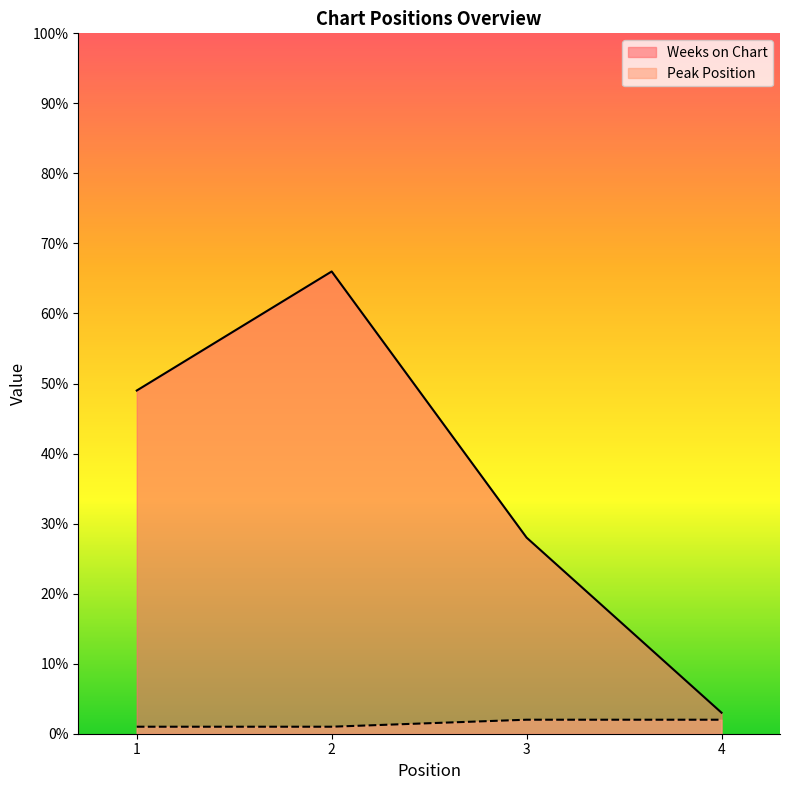

True or false: Peak Position and Weeks on Chart intersect in this chart.

False